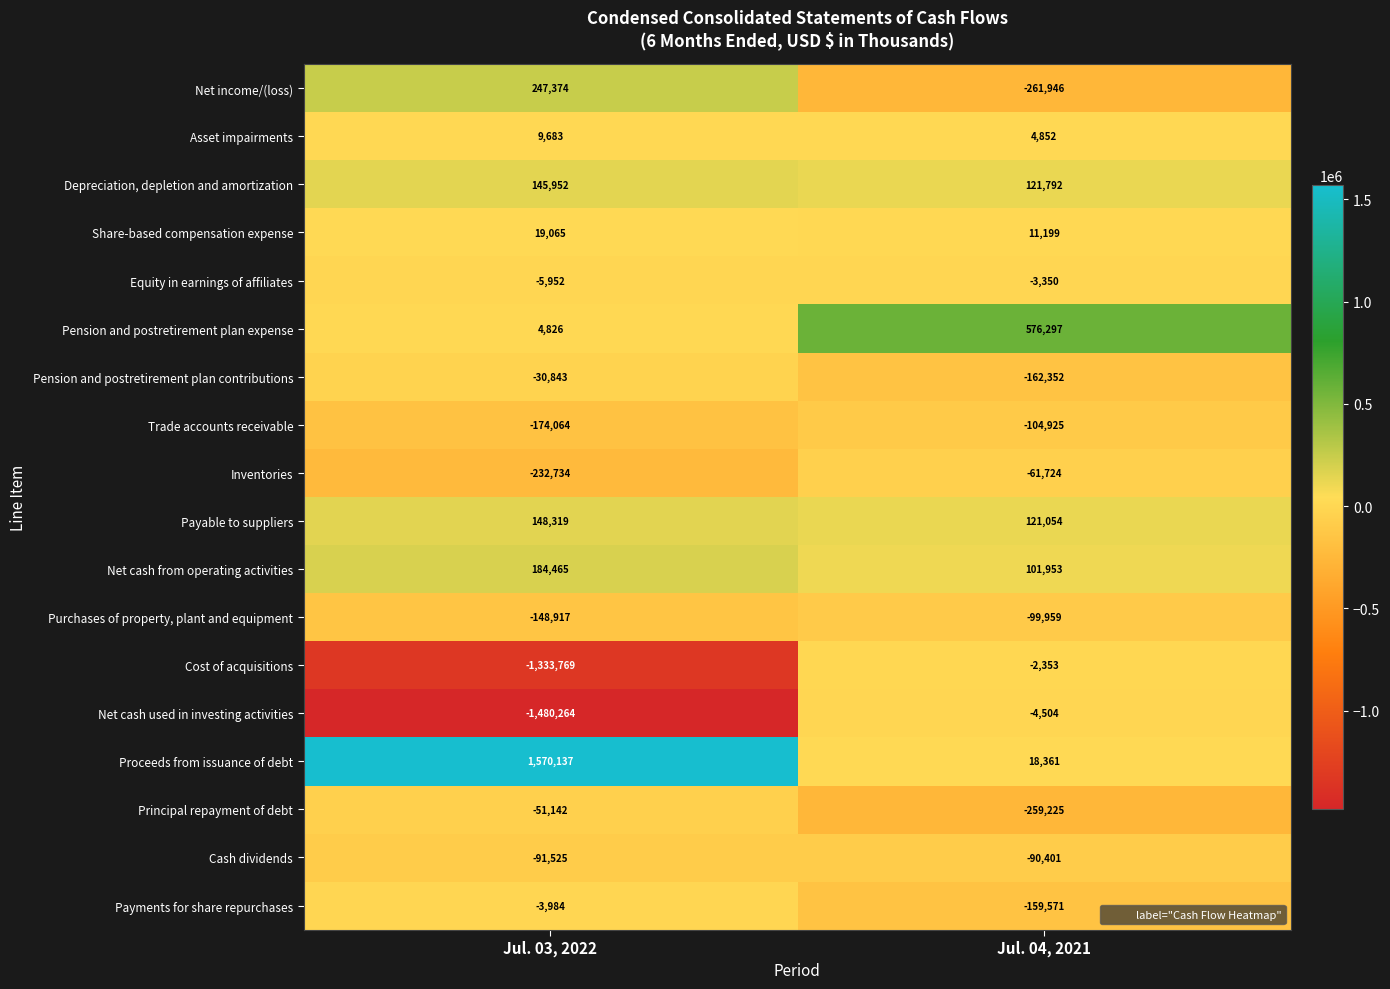

Rank the series at Jul. 04, 2021 from highest to lowest value.

Pension and postretirement plan expense, Depreciation, depletion and amortization, Payable to suppliers, Net cash from operating activities, Proceeds from issuance of debt, Share-based compensation expense, Asset impairments, Cost of acquisitions, Equity in earnings of affiliates, Net cash used in investing activities, Inventories, Cash dividends, Purchases of property, plant and equipment, Trade accounts receivable, Payments for share repurchases, Pension and postretirement plan contributions, Principal repayment of debt, Net income/(loss)